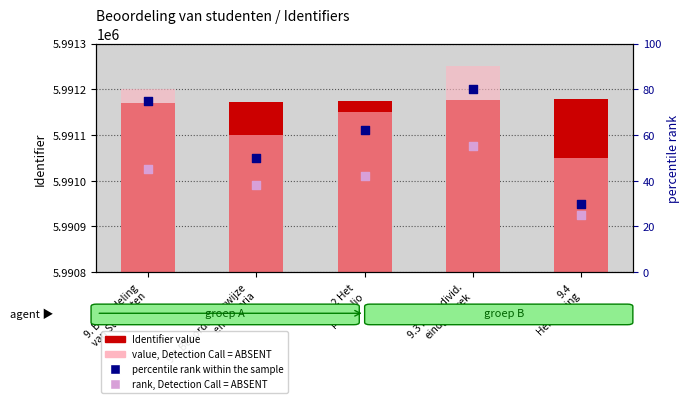

Which series has the largest total across all categories?

Identifier value